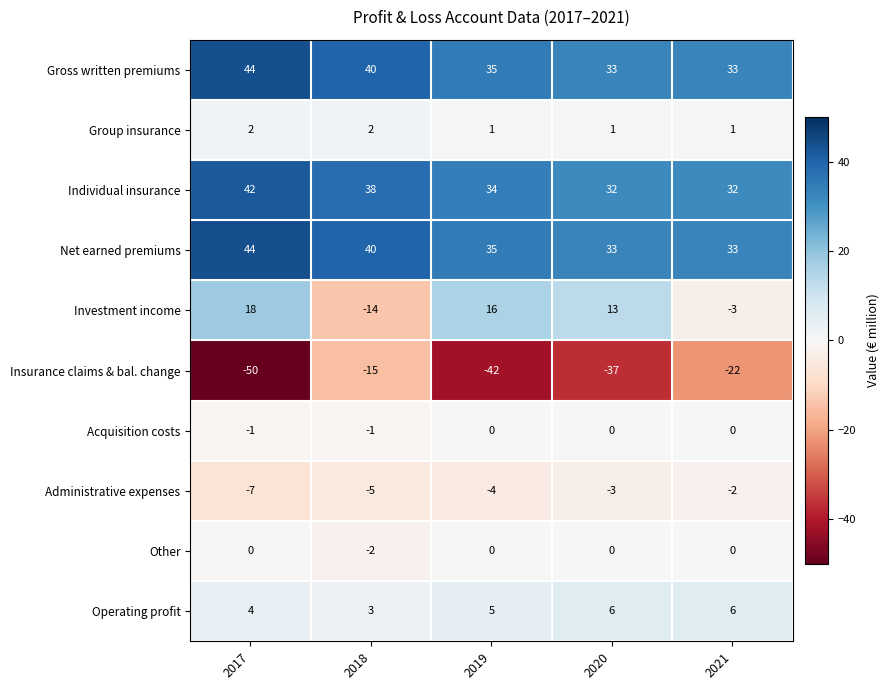

Which series changed the most between 2017 and 2020?

Insurance claims & bal. change